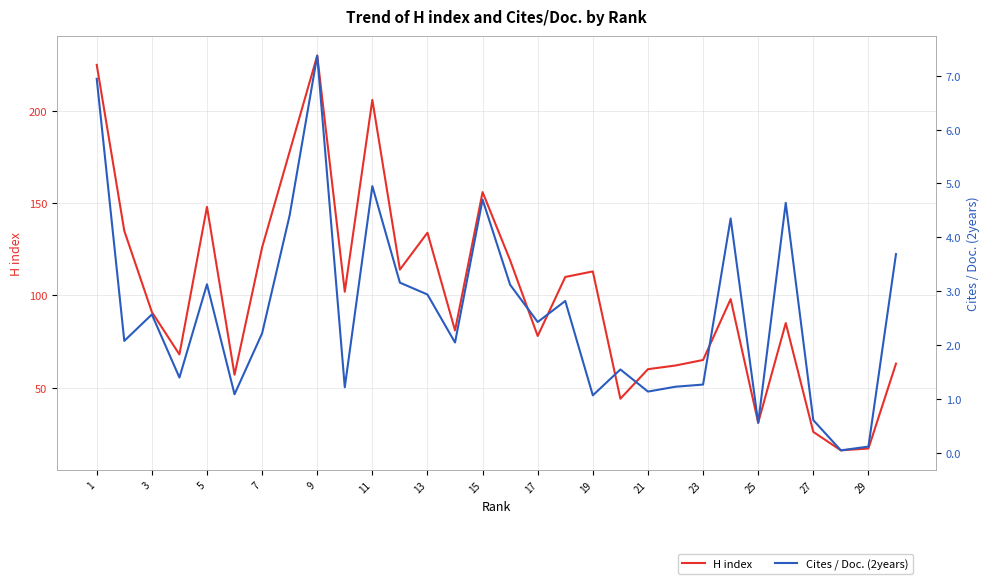

True or false: Cites / Doc. (2years) and H index intersect in this chart.

False